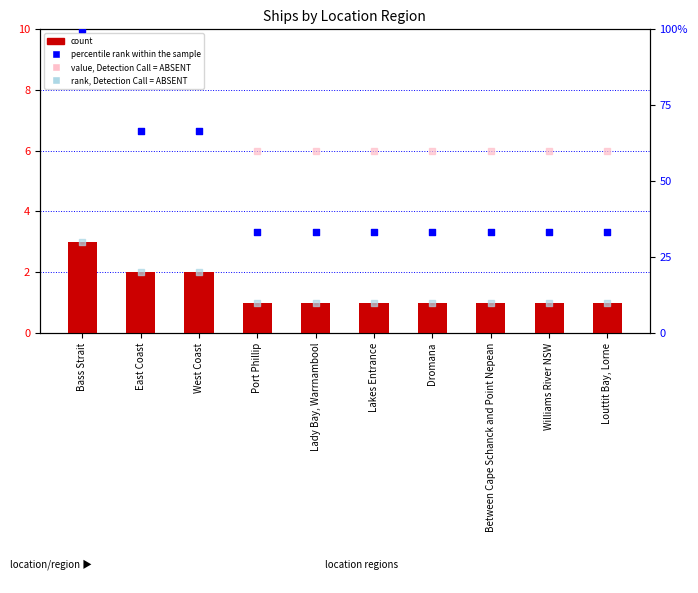

At how many categories does at least one series exceed 22?

10